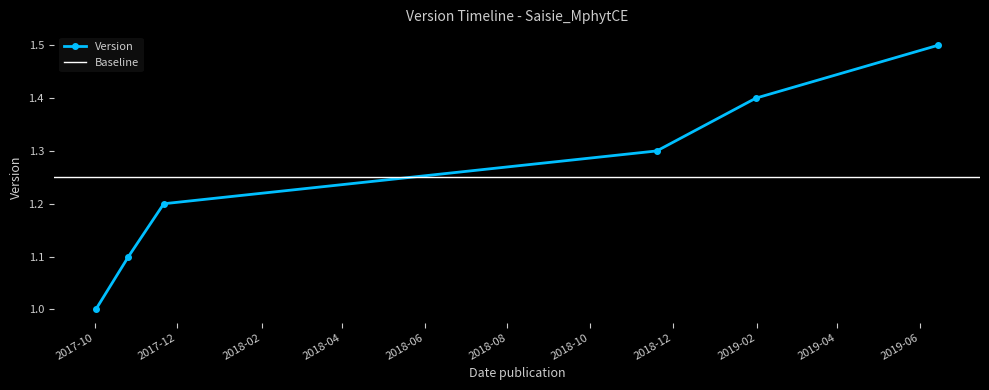

Between 2018-11-19 and 2017-10-26, which is larger?

2018-11-19